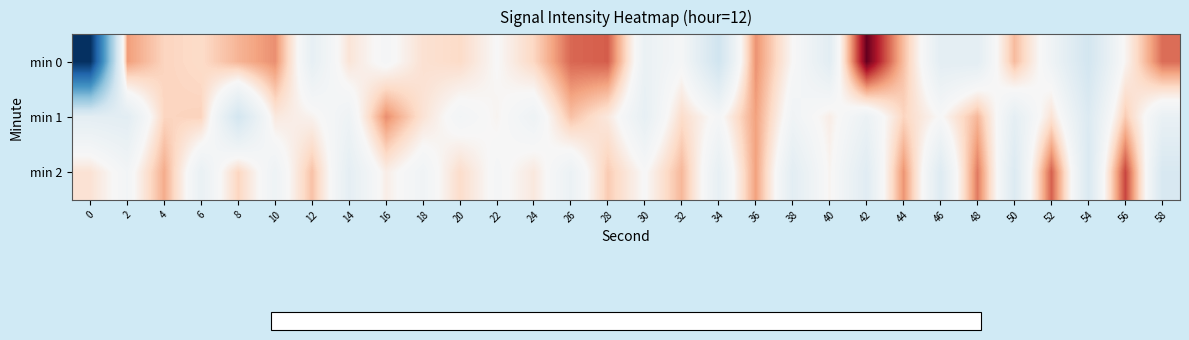

At how many categories does at least one series exceed -92?

30